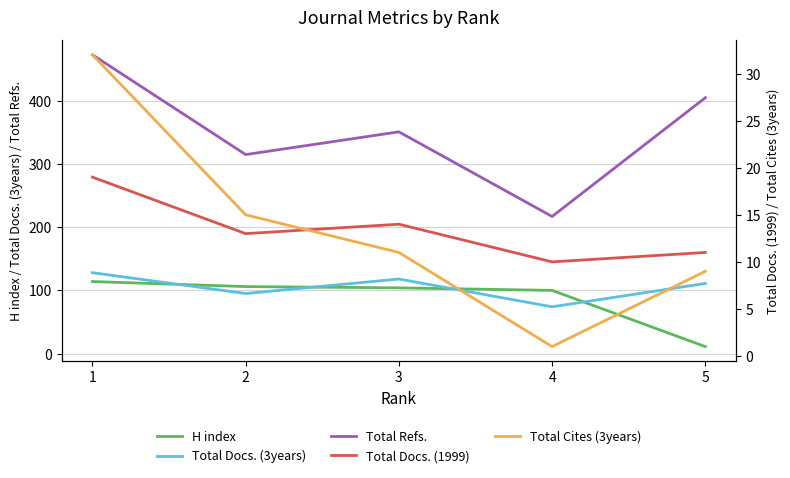

Between 4 and 3, which is larger?

3